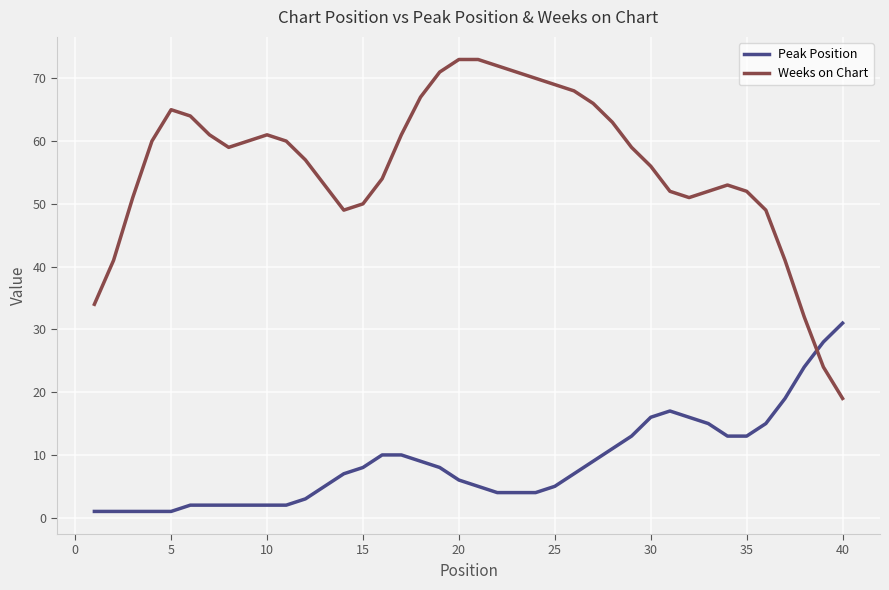

Which series ends up on top after the final intersection of Weeks on Chart and Peak Position?

Peak Position